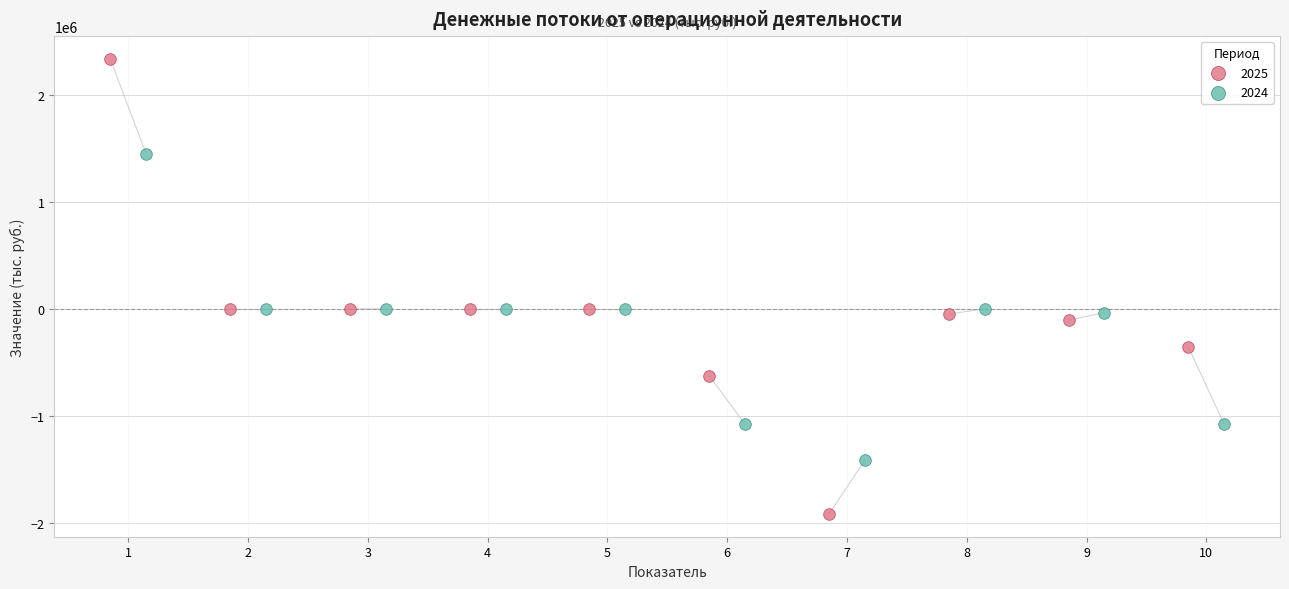

Which series has the widest spread of Y values?

2025